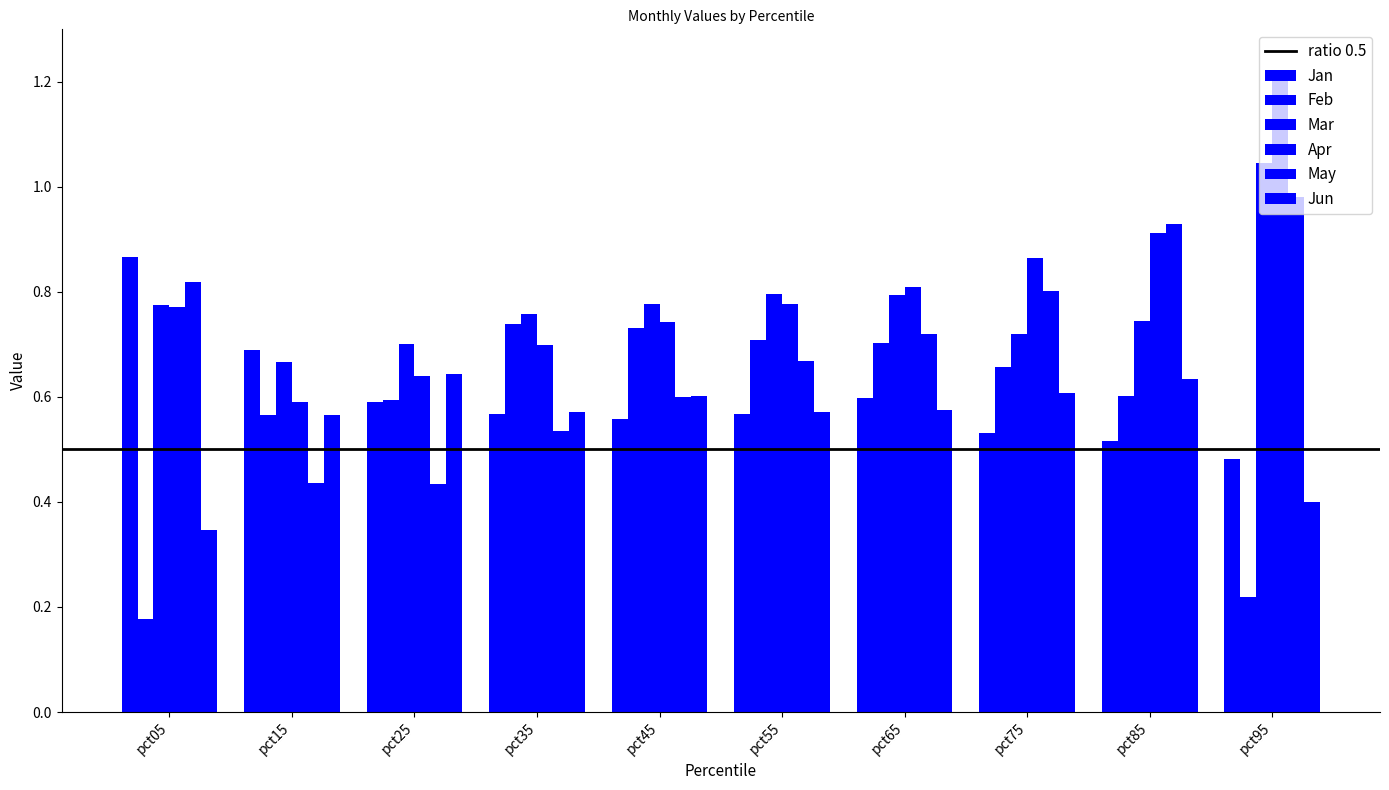

At which category is the sum across all series the highest?

pct85